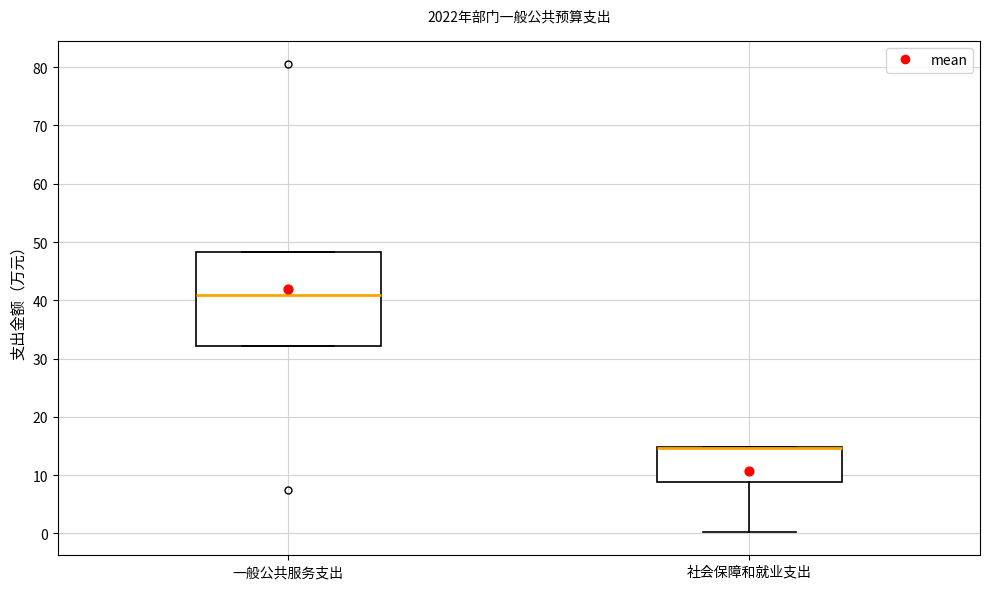

Comparing the boxes themselves (not the whiskers), which one is the tallest?

一般公共服务支出